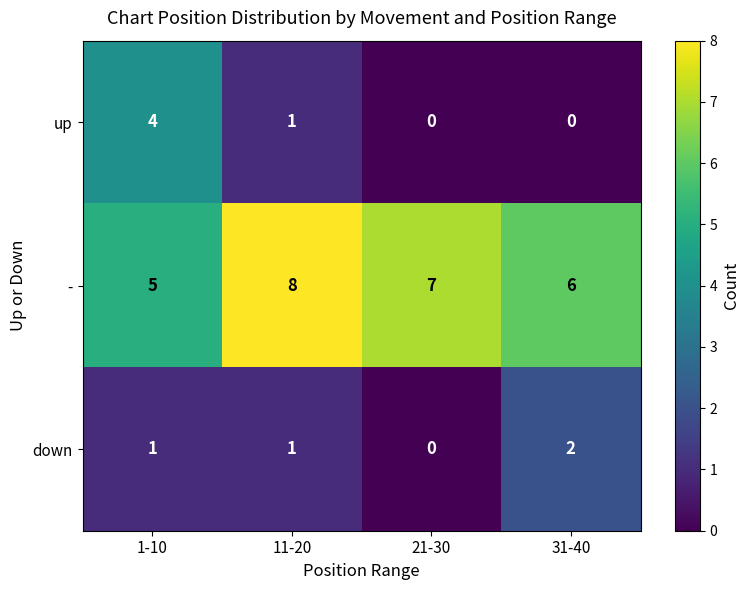

What is the difference between the highest and lowest values at 1-10?

4